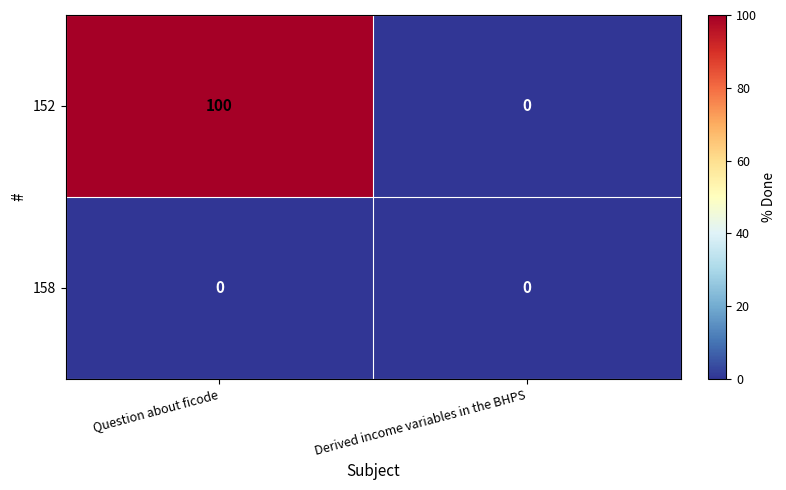

Reading right to left, transcribe all the data shown in this chart.

152: Derived income variables in the BHPS=0	Question about ficode=100
158: Derived income variables in the BHPS=0	Question about ficode=0